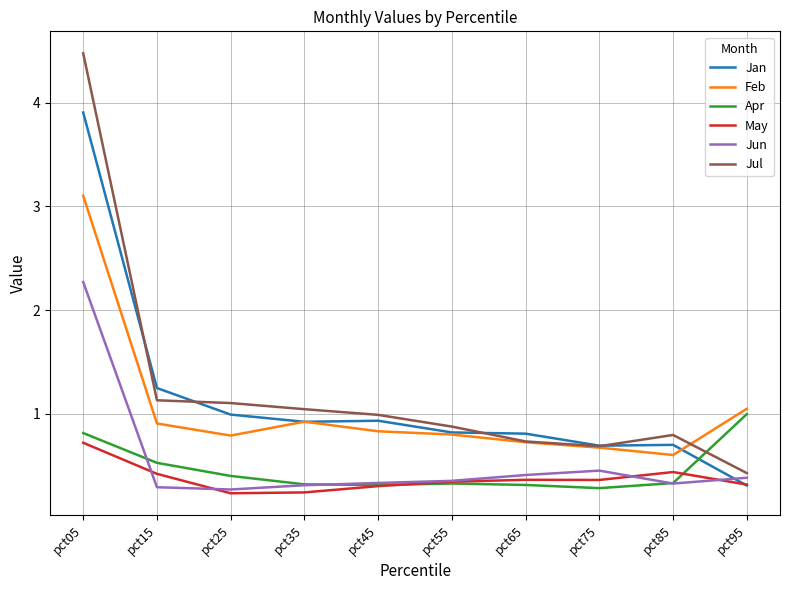

What is the sum of all Jun values?

5.4